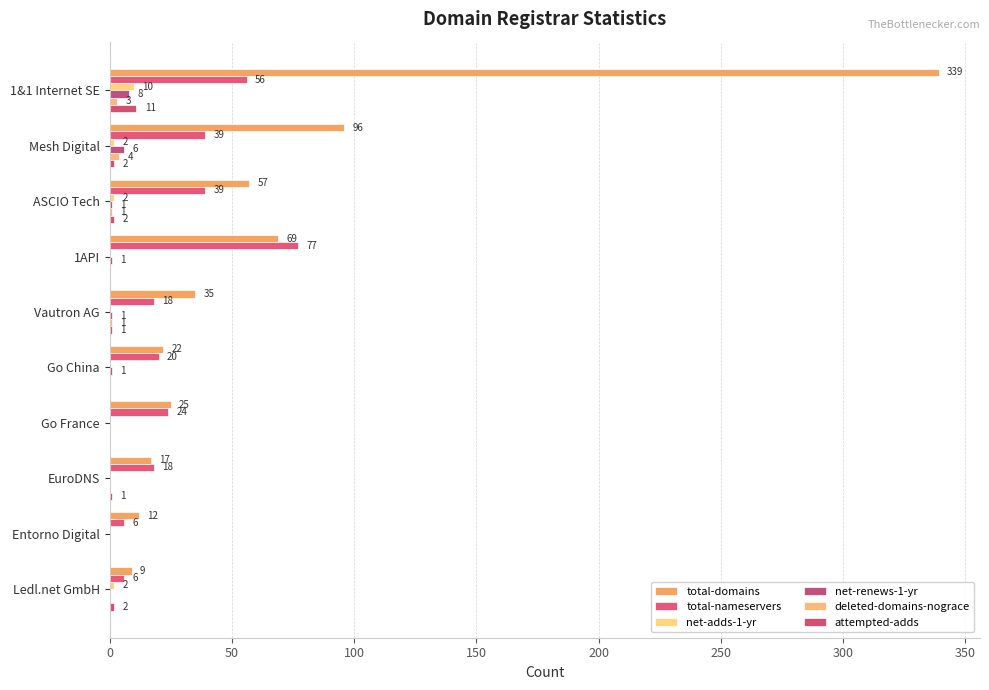

List the series in order of their peak value, lowest first.

deleted-domains-nograce, net-renews-1-yr, net-adds-1-yr, attempted-adds, total-nameservers, total-domains